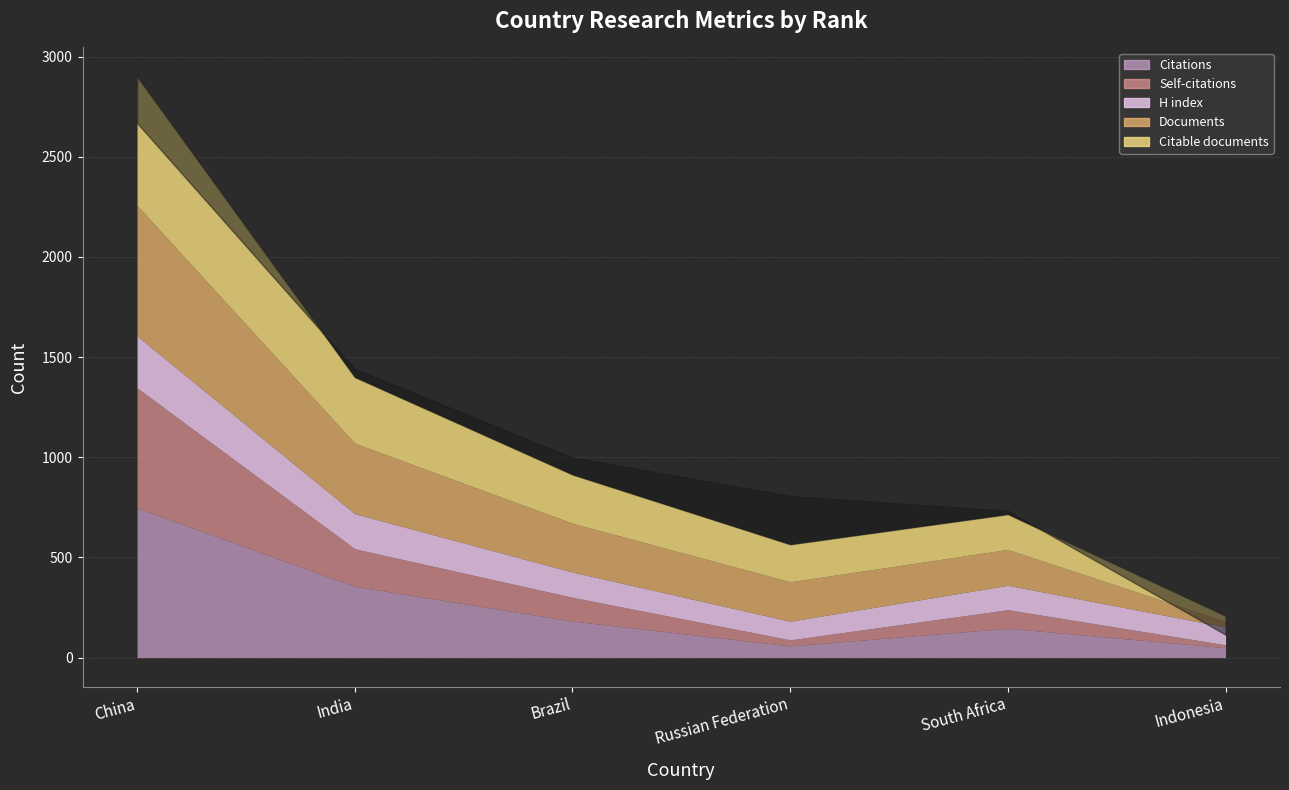

The H index series shows 301 at India. True or false?

False